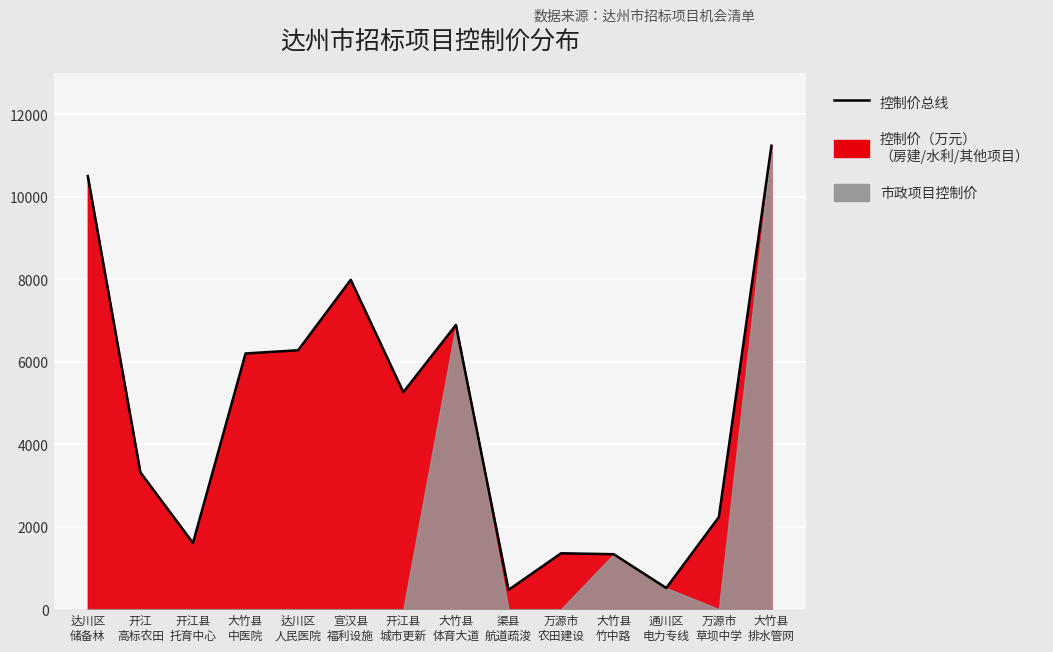

Where is the data nearest to the value 5851?

大竹县
中医院